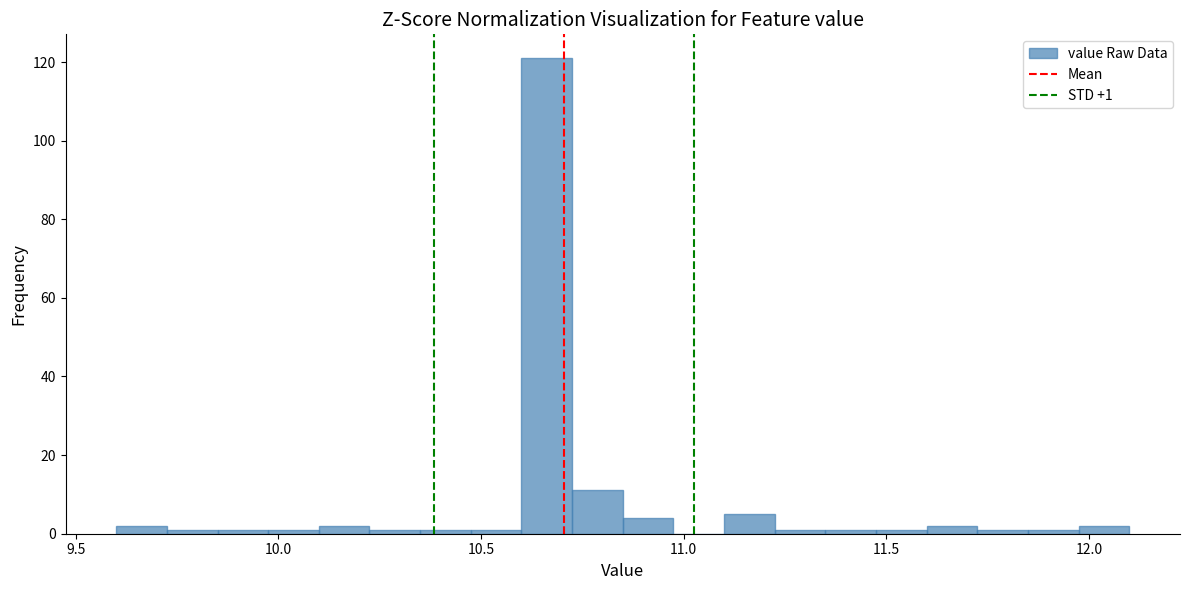

Around what value on the x-axis is the tallest bar? Give the approximate position of its centre, as read against the axis.

10.65